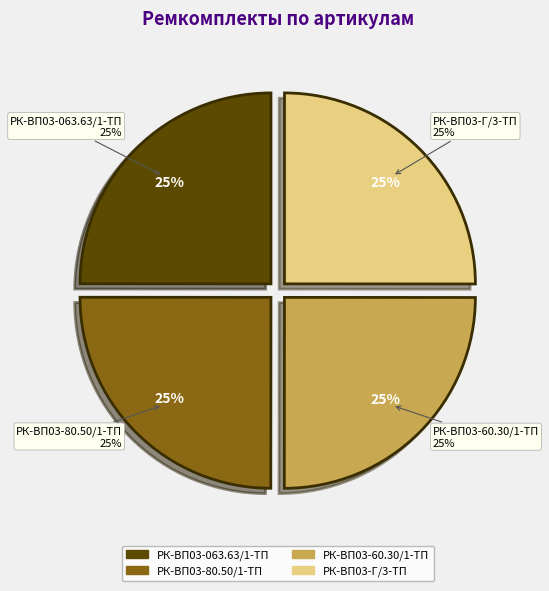

Is it true that РК-ВП03-60.30/1-ТП is 13% of the pie?

False